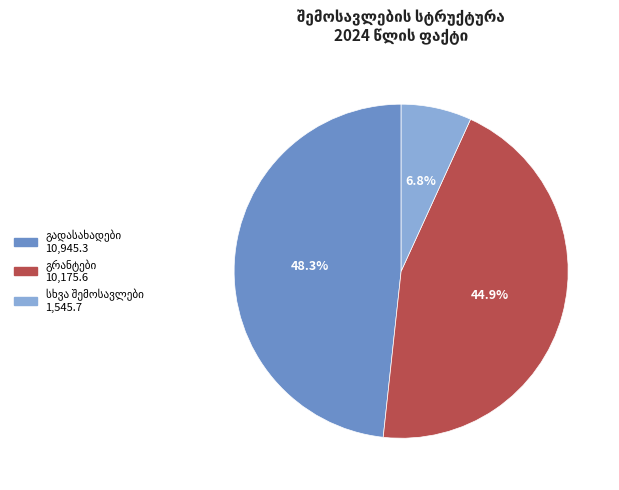

Does any single category account for the majority?

No